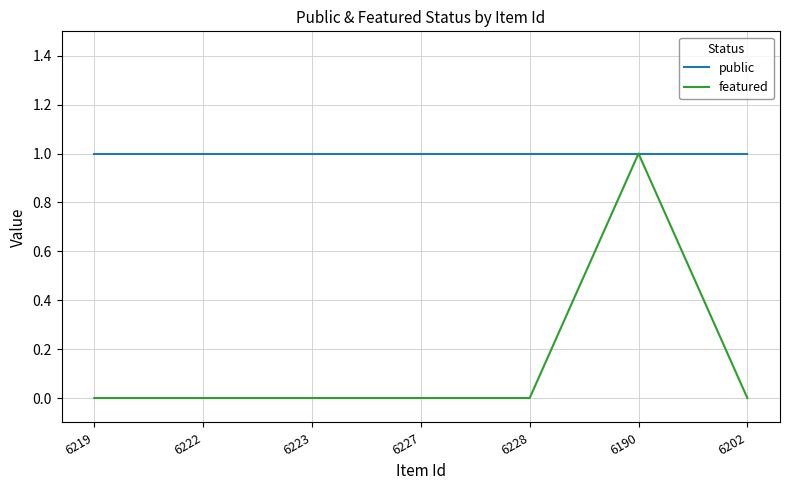

Rank the series by their average value, from highest to lowest.

public, featured